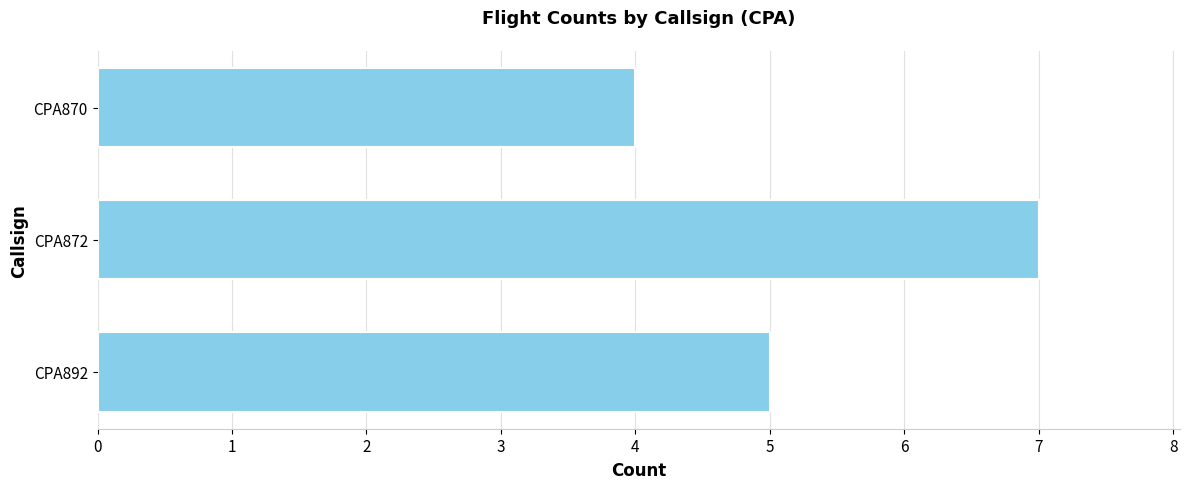

The chart shows a value of 4 at CPA870. True or false?

True